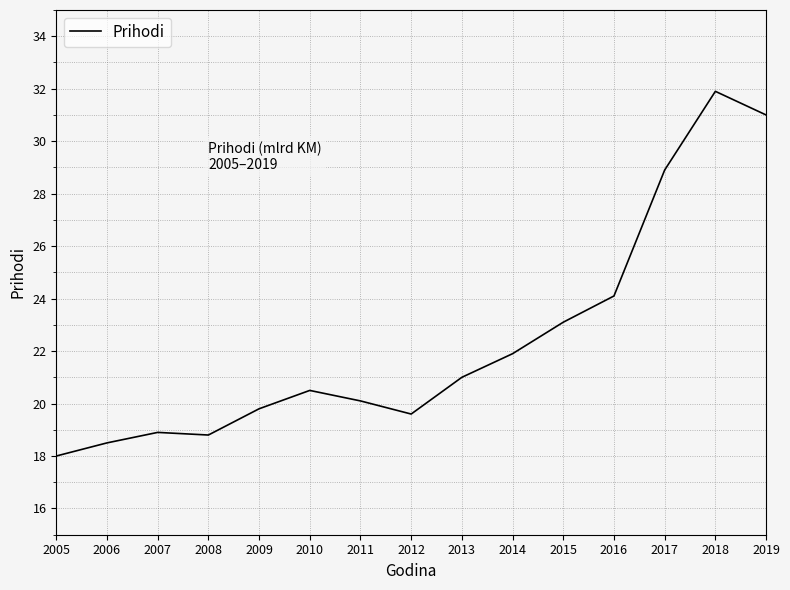

Which label corresponds to the largest value in the chart?

2018